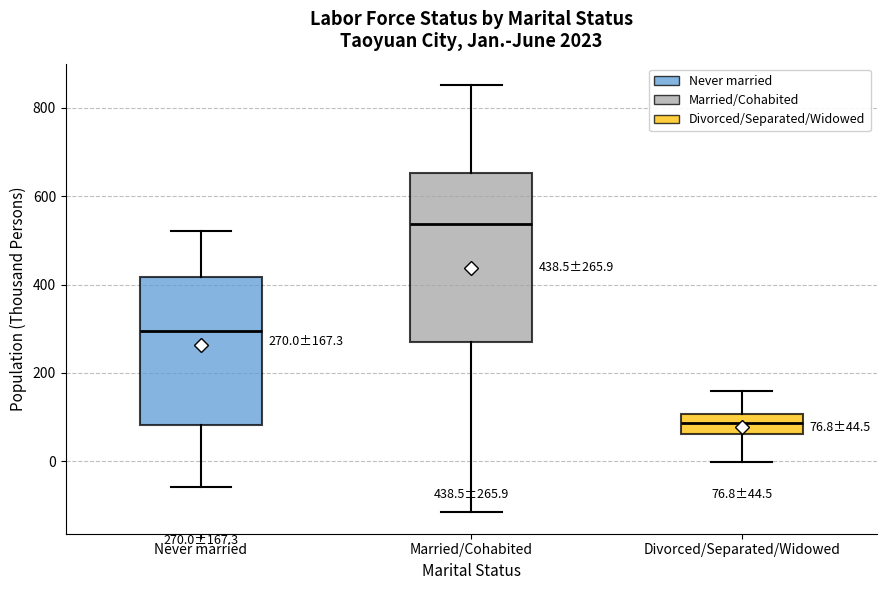

Which box is the tallest, from its lower edge to its upper edge?

Married/Cohabited